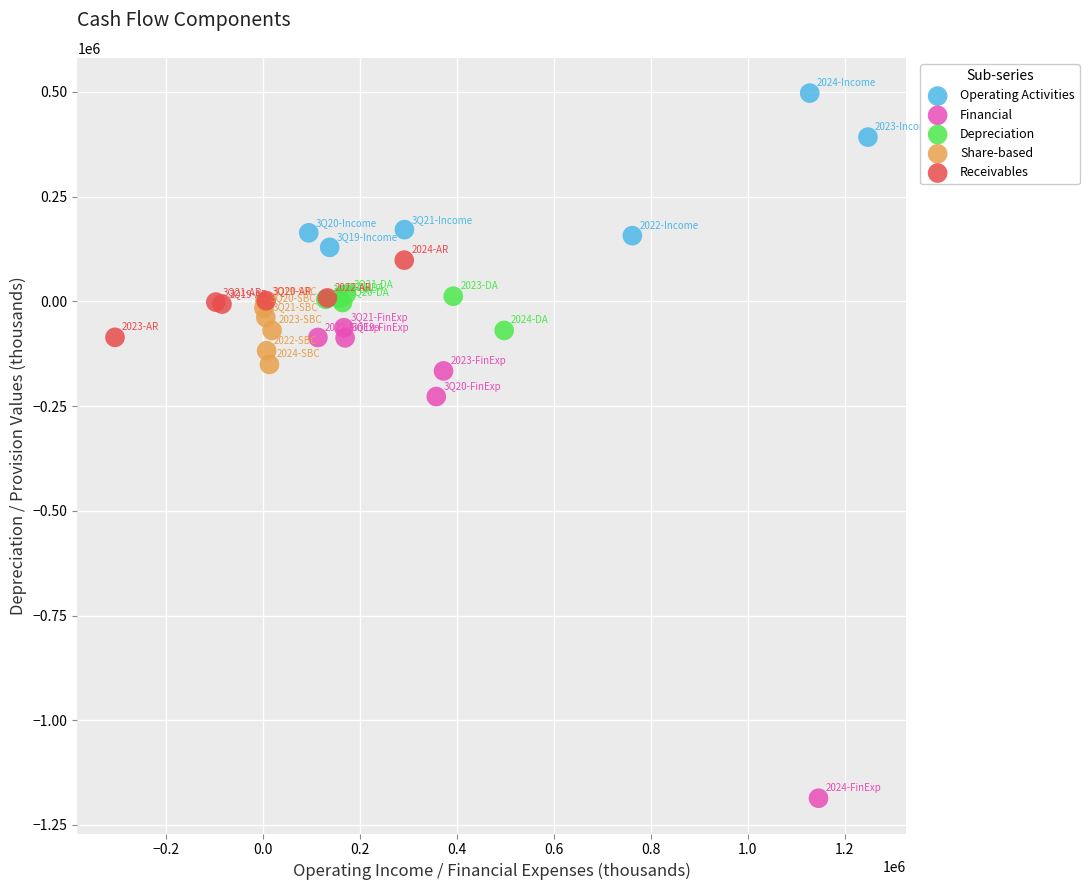

Which series reaches the maximum Y coordinate?

Operating Activities